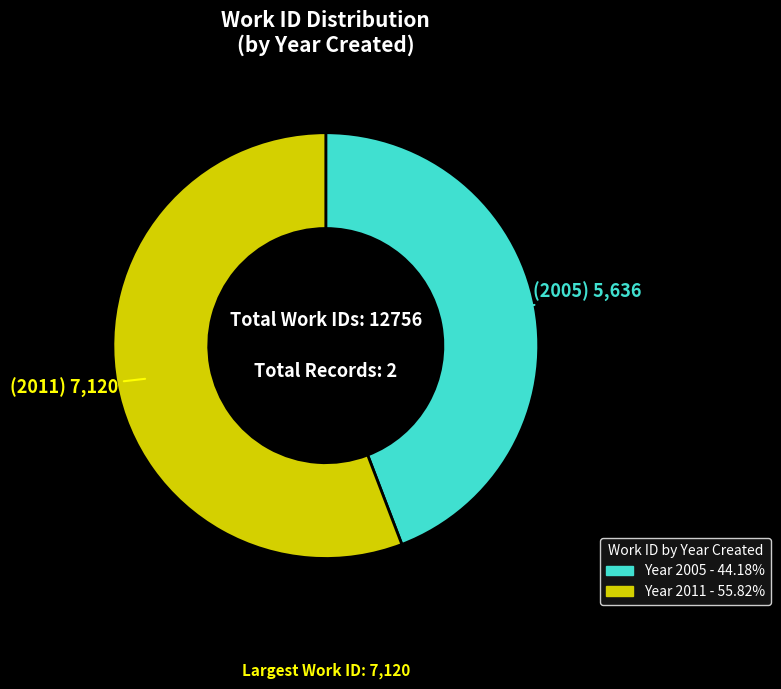

Which slice represents more than half of the pie?

2011